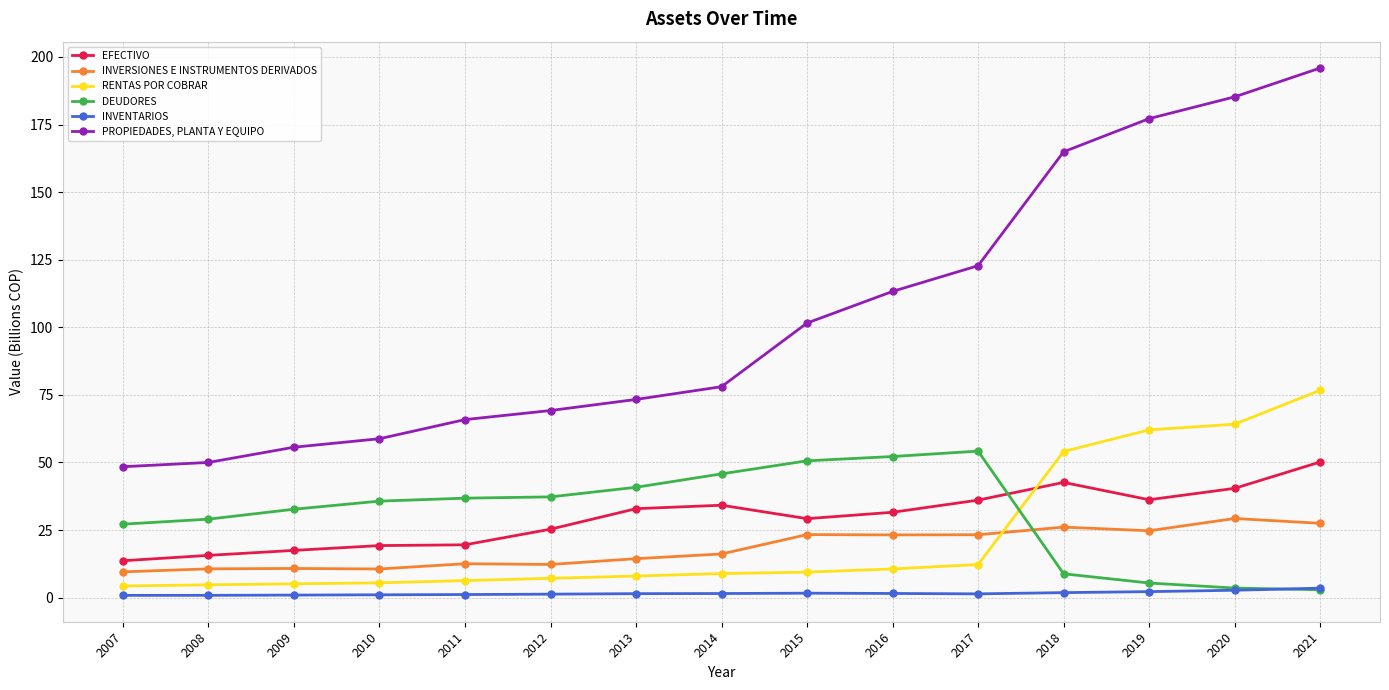

True or false: PROPIEDADES, PLANTA Y EQUIPO and INVENTARIOS cross at least once.

False